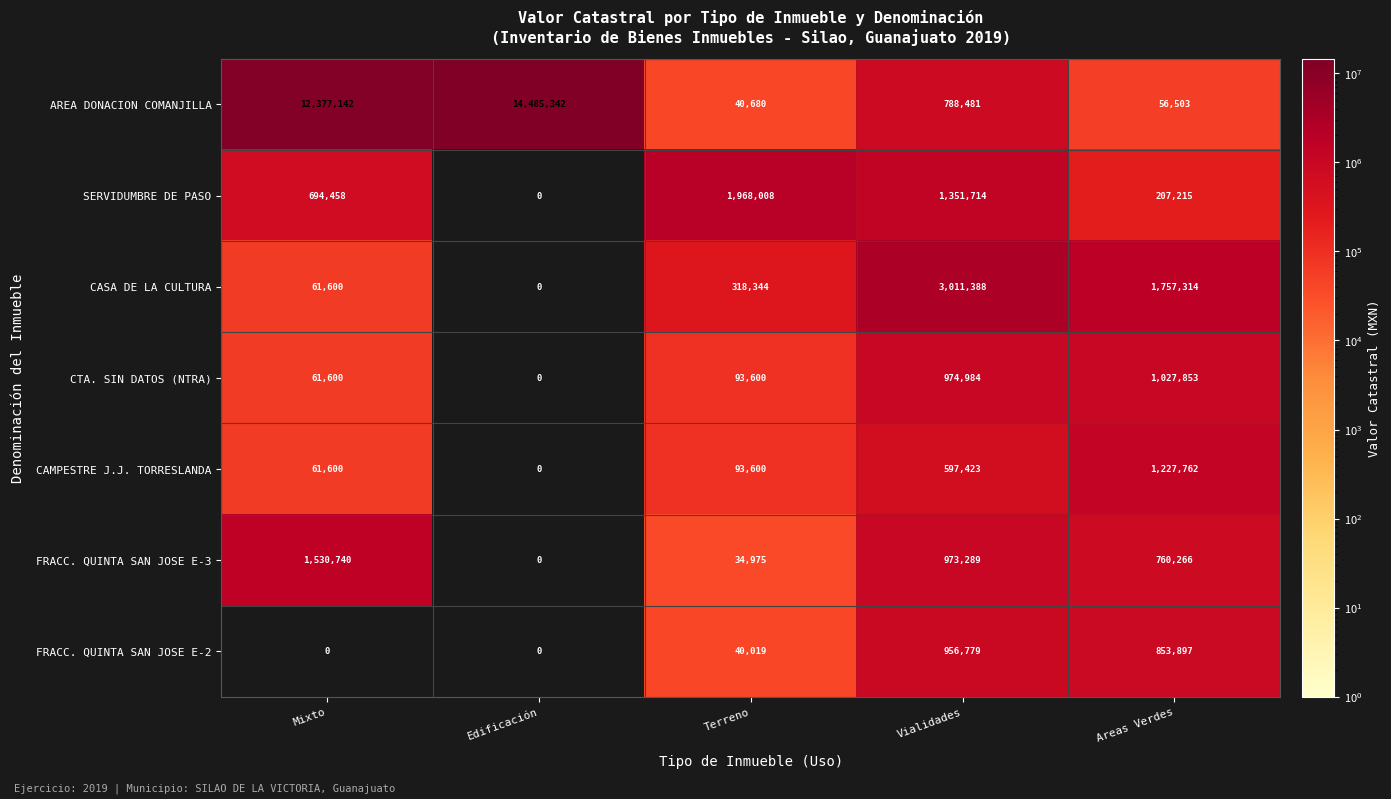

What is the difference between the AREA DONACION COMANJILLA values at Vialidades and Mixto?

11588661